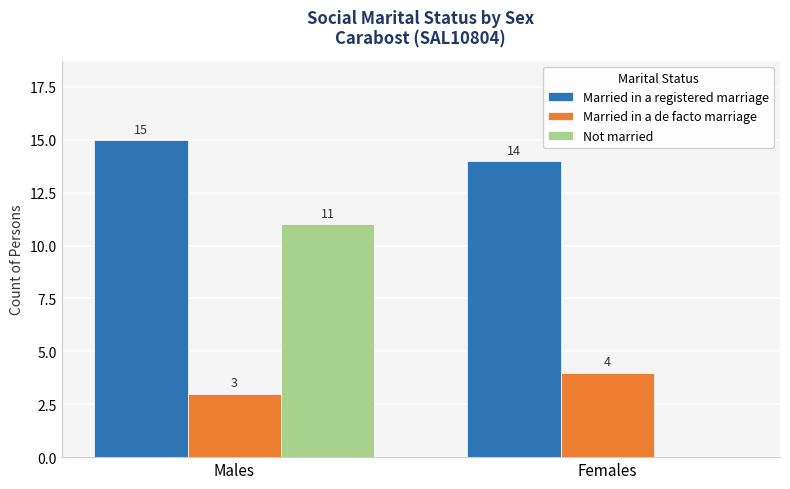

Does the chart contain stacked bars?

No